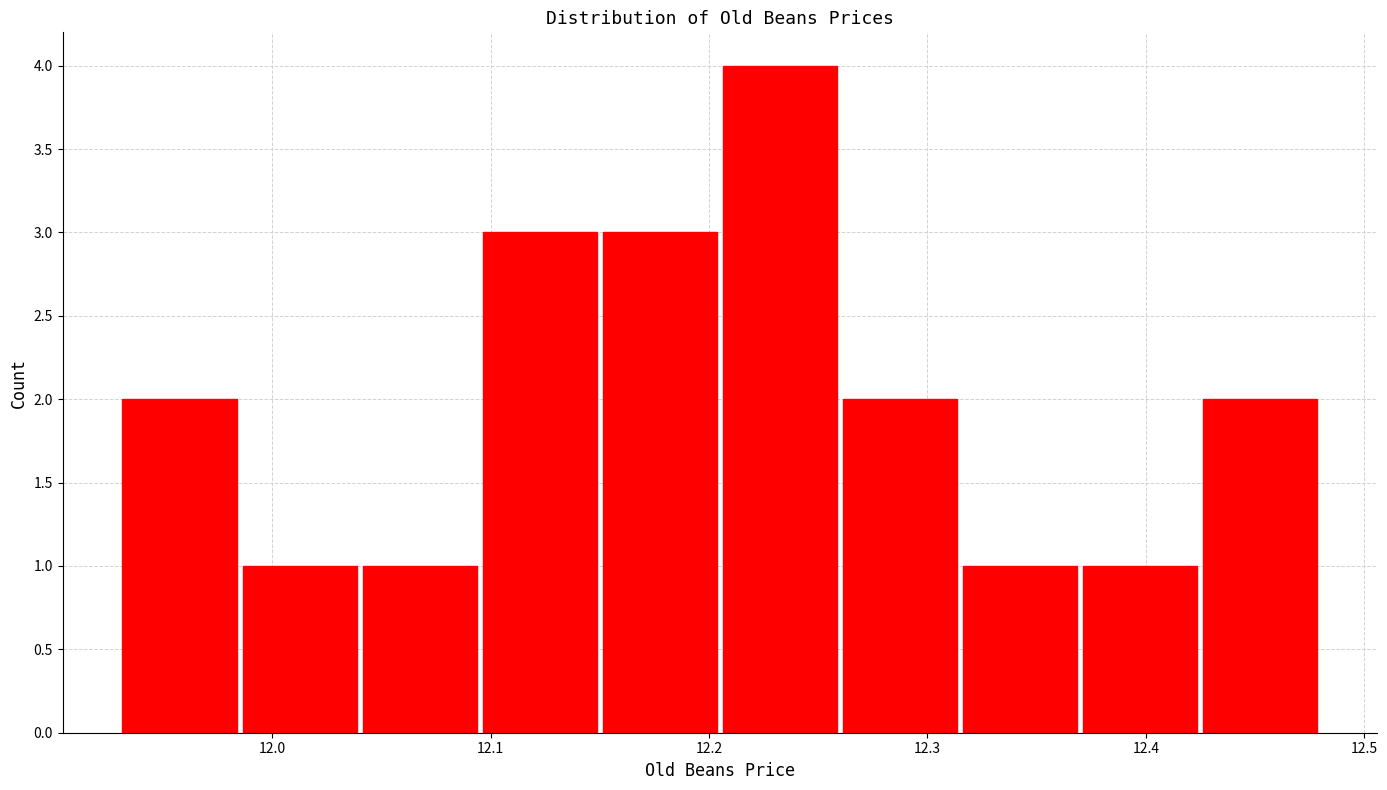

Which range on the x-axis has the tallest bar?

12.205 to 12.260